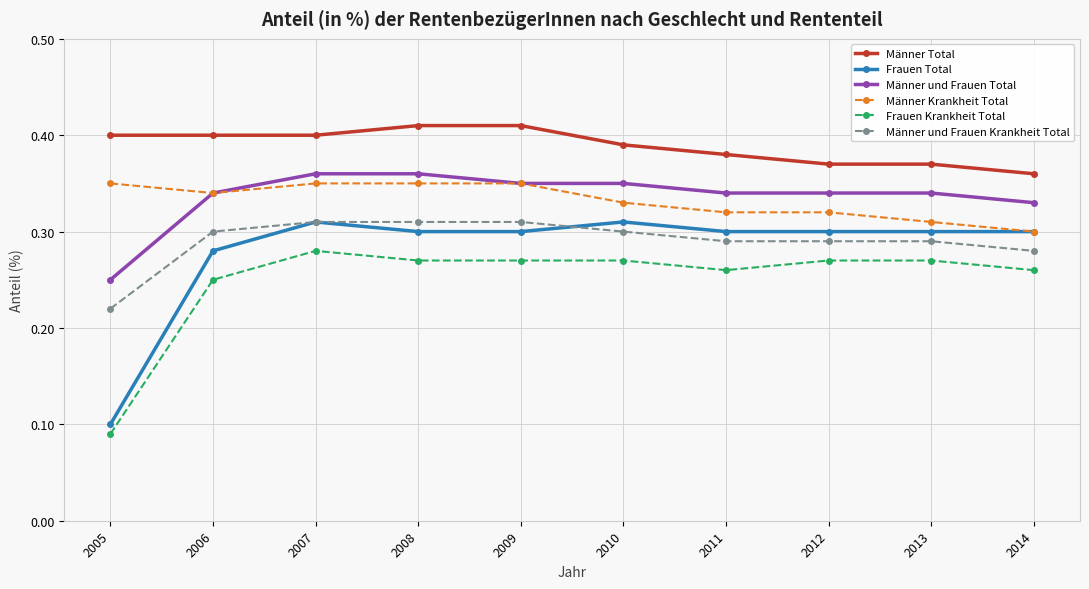

How many lines are shown in the chart?

6